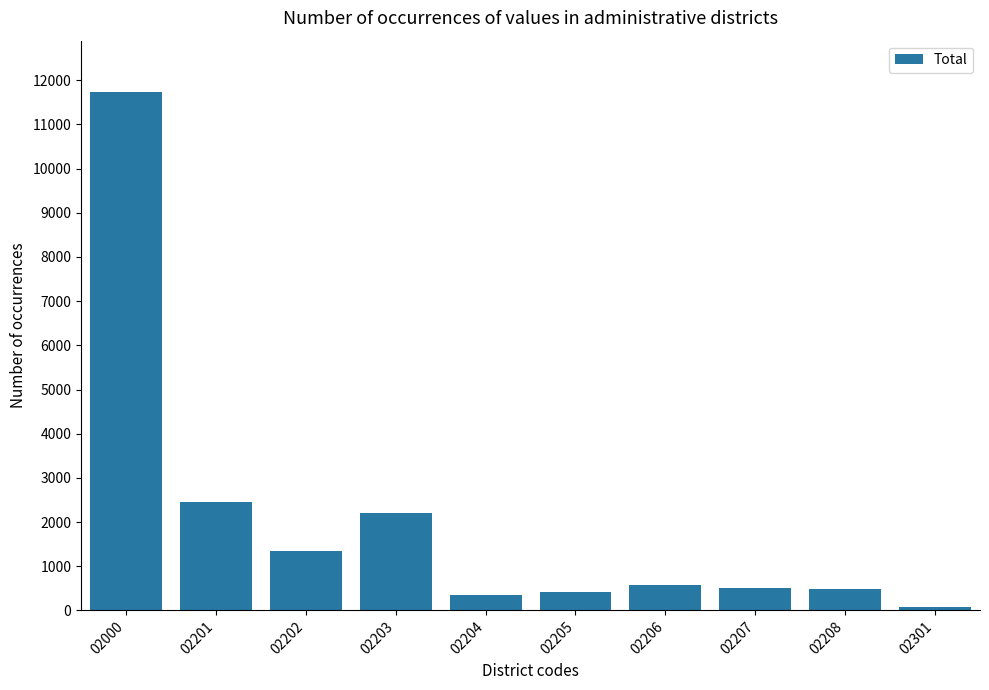

What is the difference between the maximum and minimum values?

11654